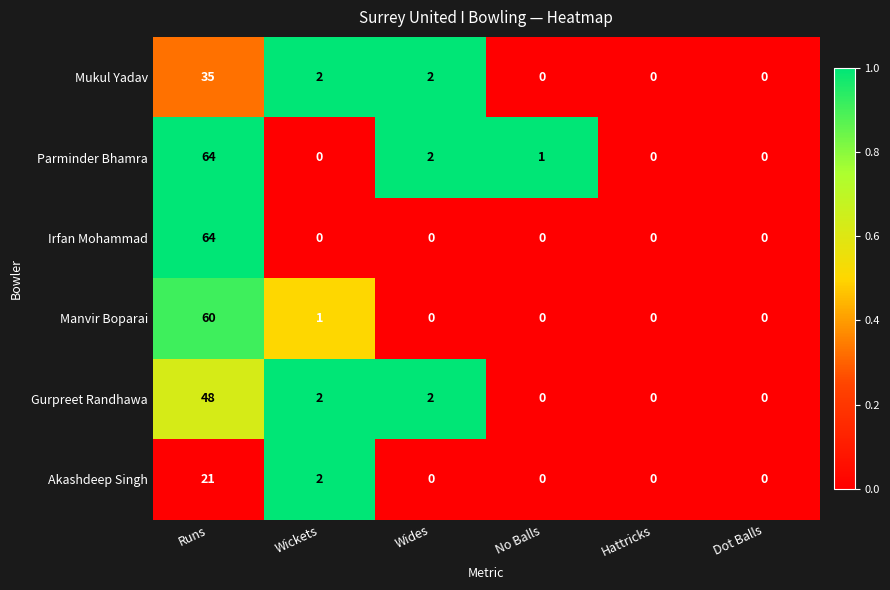

What is the maximum value for Parminder Bhamra?

64